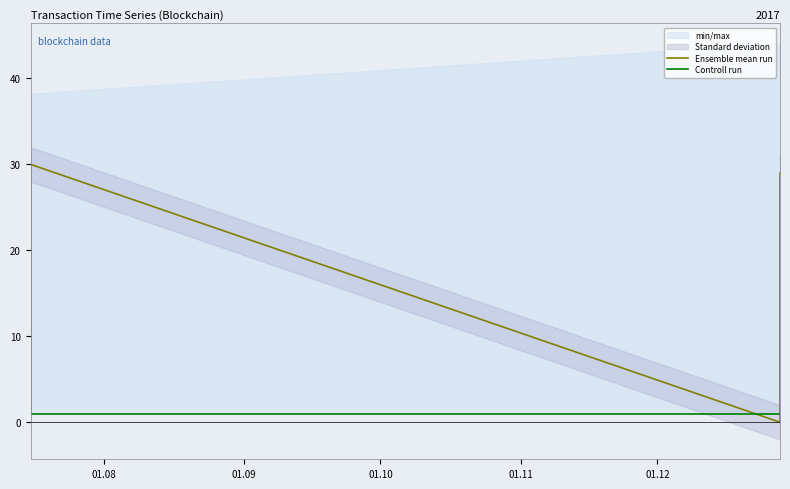

True or false: Ensemble mean run and Controll run cross at least once.

True